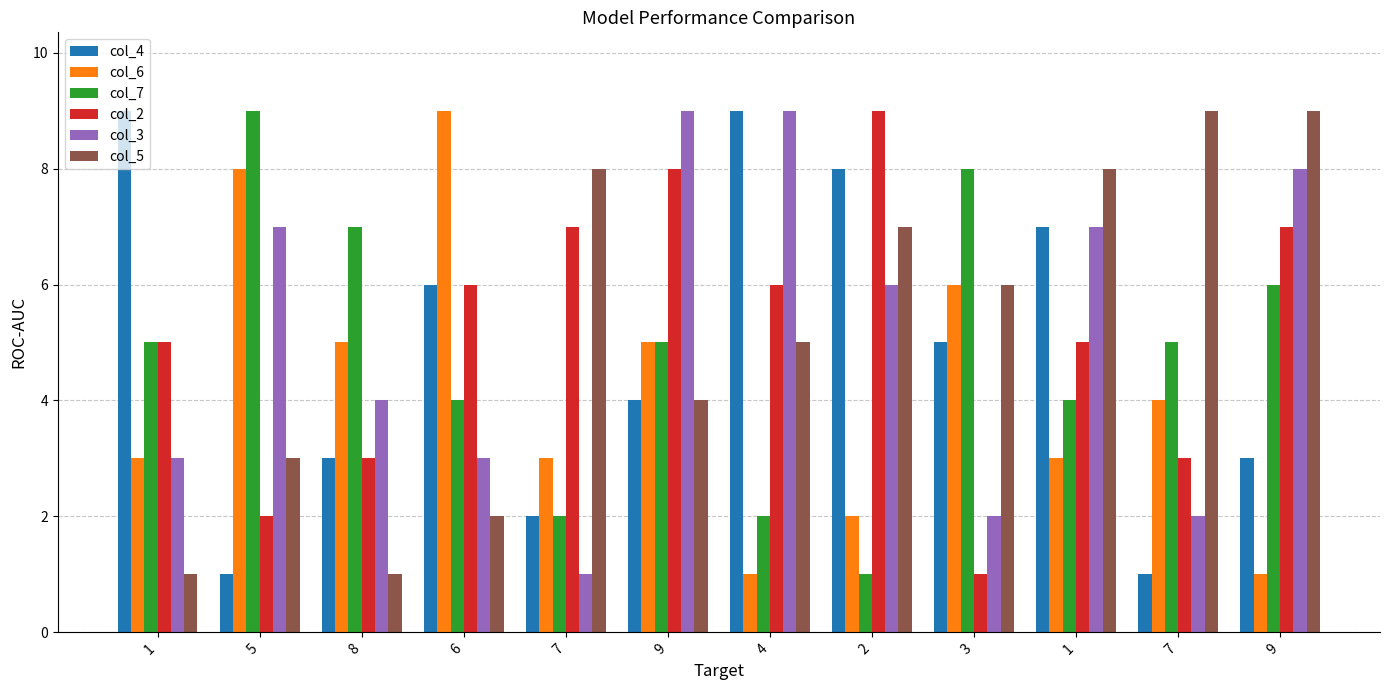

At which category does the chart reach its peak across all series?

1